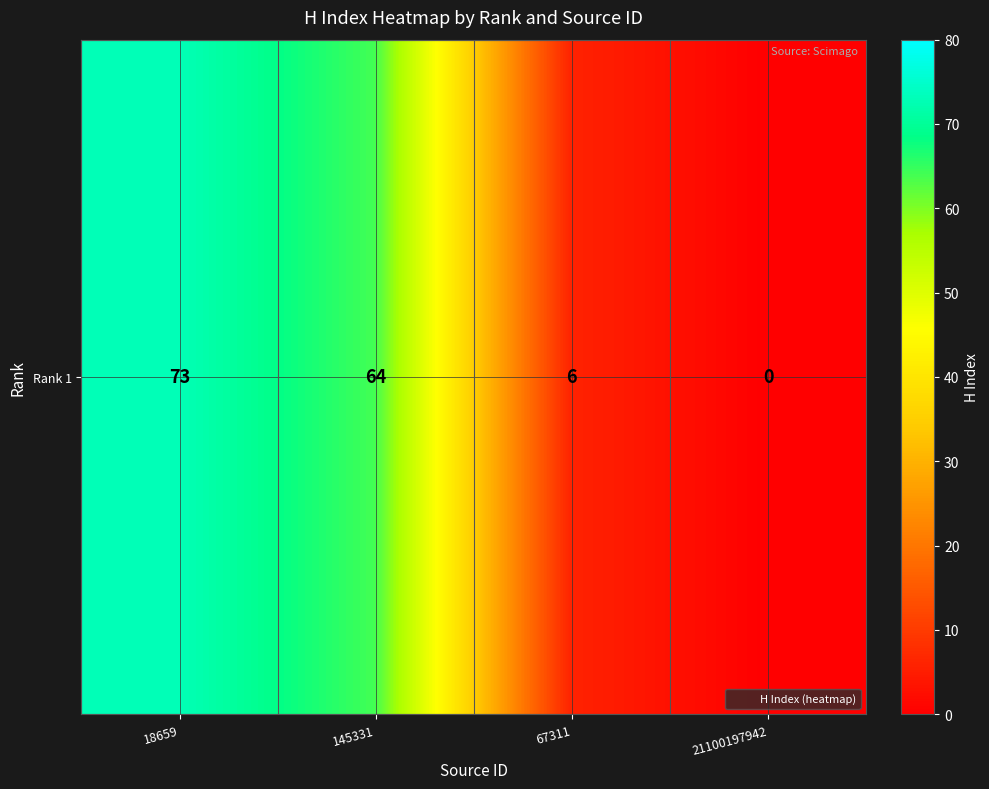

True or false: the data shows 98 at 145331.

False